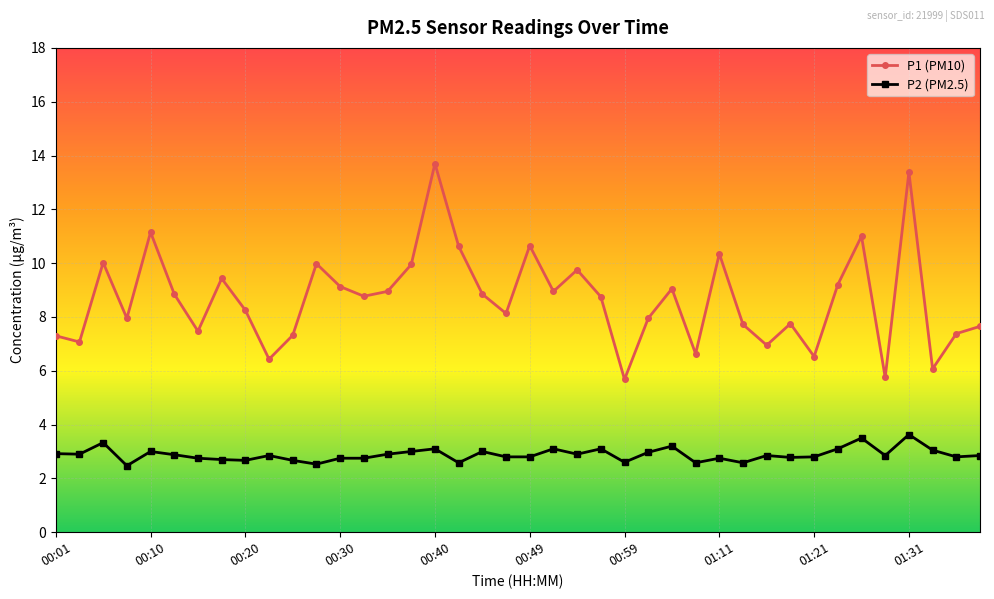

Which series has the largest total across all categories?

P1 (PM10)